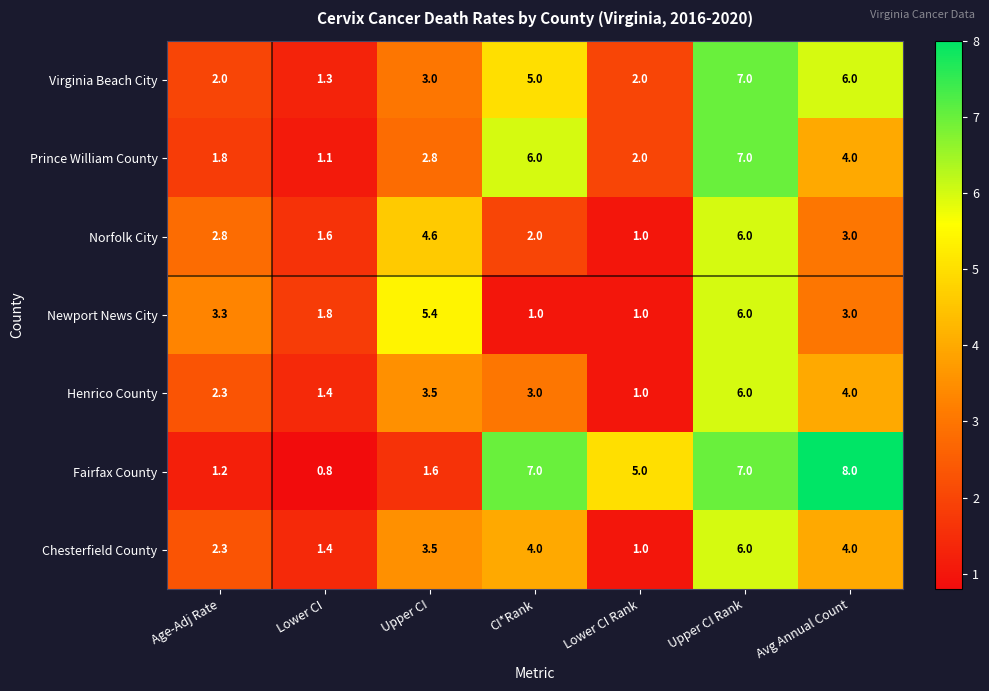

What is the sum of the Prince William County values at Lower CI and Upper CI?

3.9